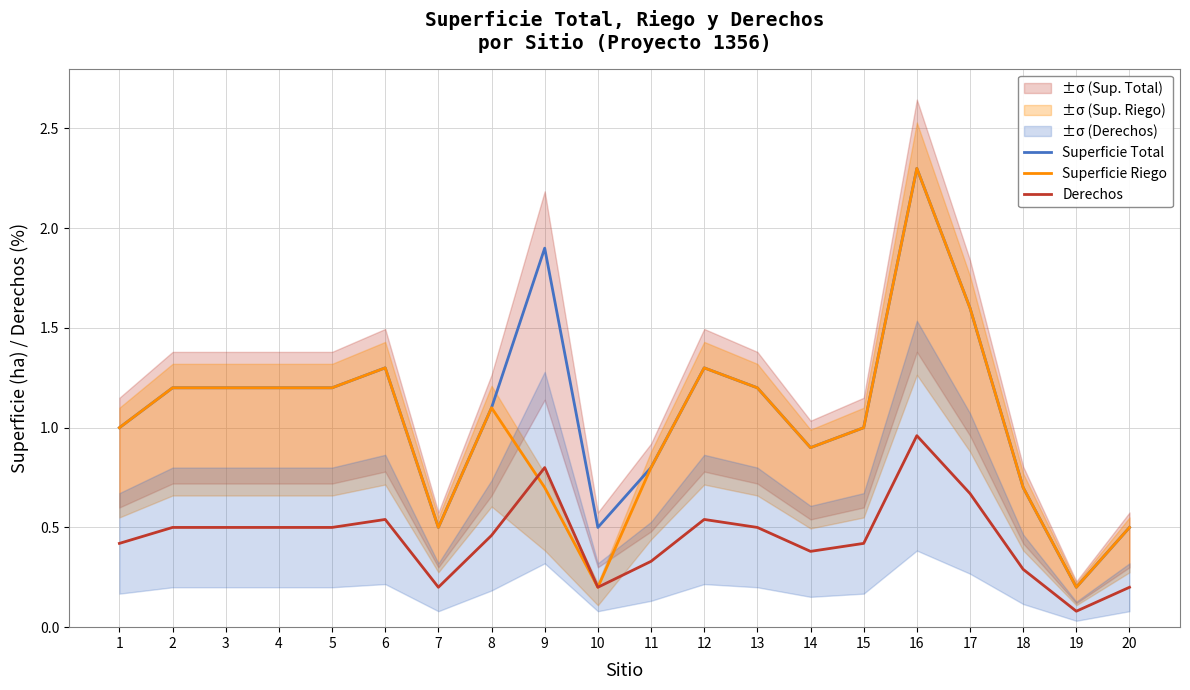

At which category is the sum across all series the highest?

16